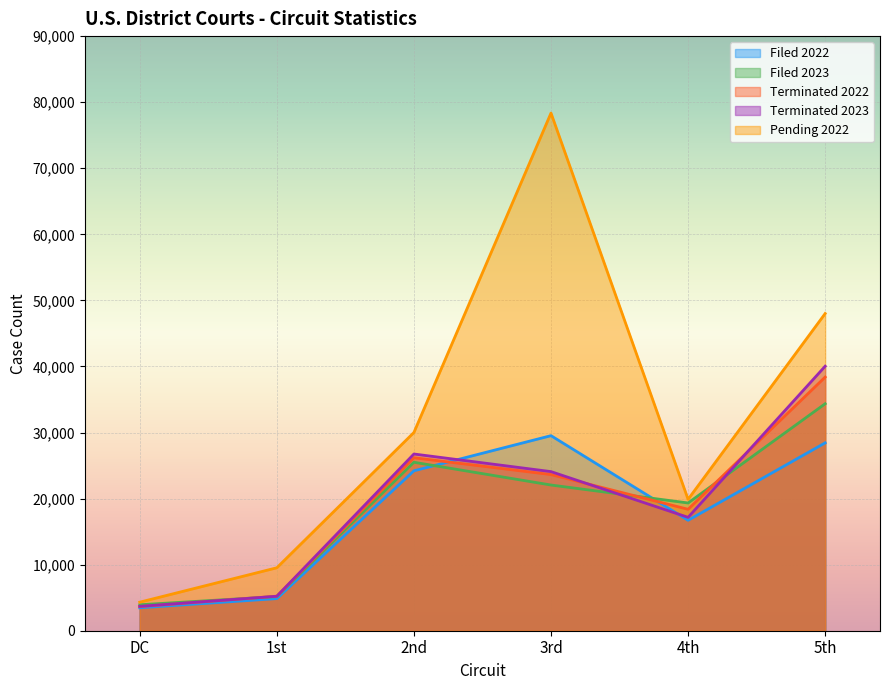

How many categories are shown in the chart?

6